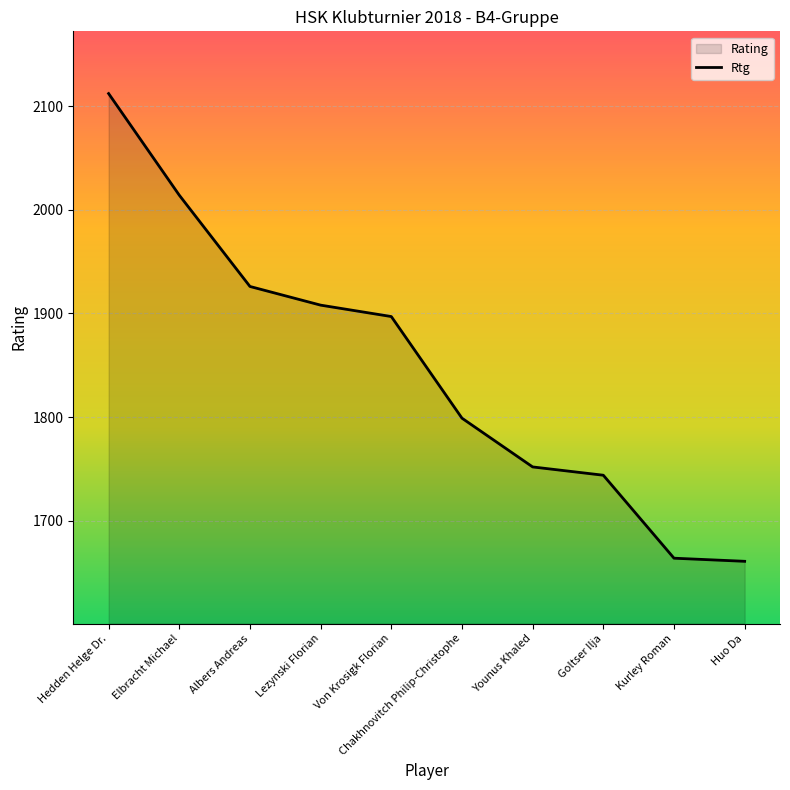

Reading left to right, transcribe all the data shown in this chart.

Hedden Helge Dr.=2112	Elbracht Michael=2014	Albers Andreas=1926	Lezynski Florian=1908	Von Krosigk Florian=1897	Chakhnovitch Philip-Christophe=1799	Younus Khaled=1752	Goltser Ilja=1744	Kurley Roman=1664	Huo Da=1661